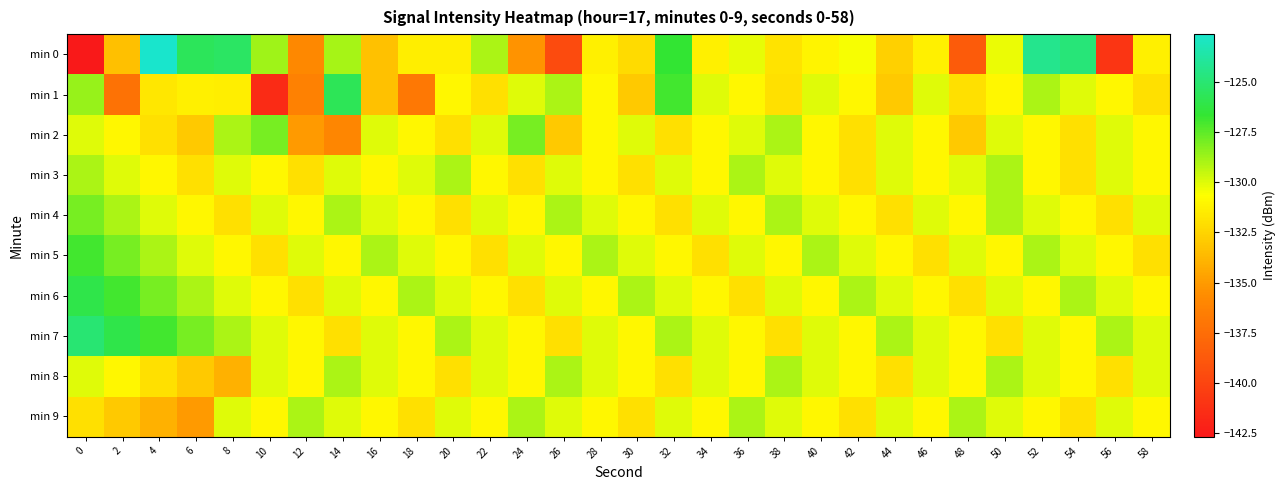

What is the total value across all series at 40?

-1304.1